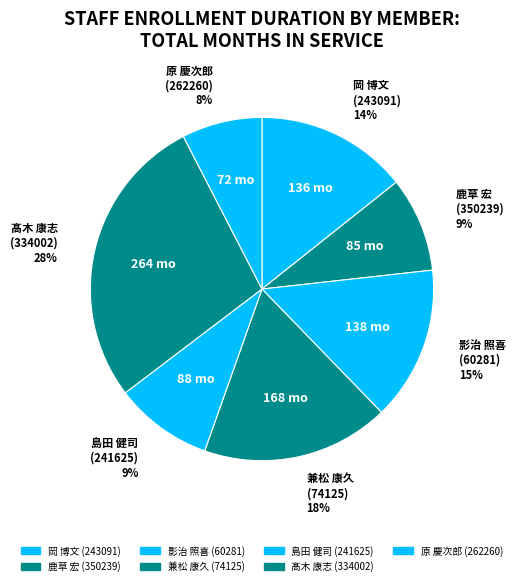

Which category has the biggest portion of the pie?

髙木 康志
(334002)